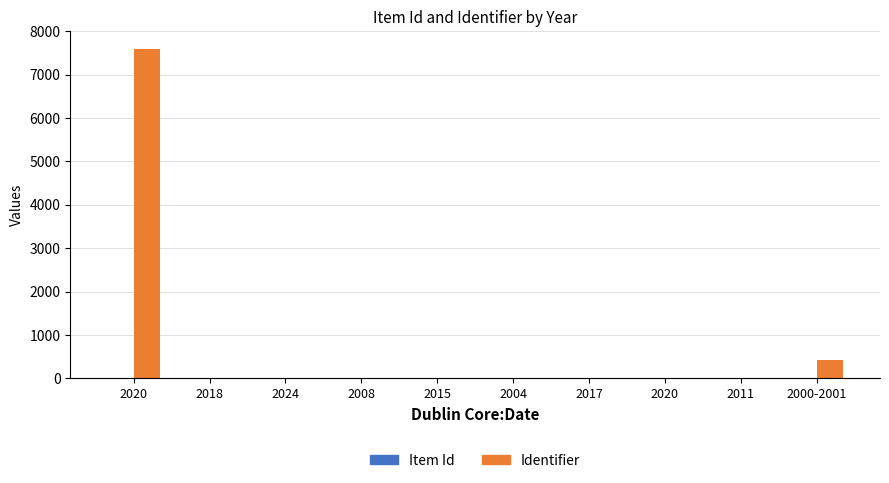

What is the average value of the Identifier series?

803.4